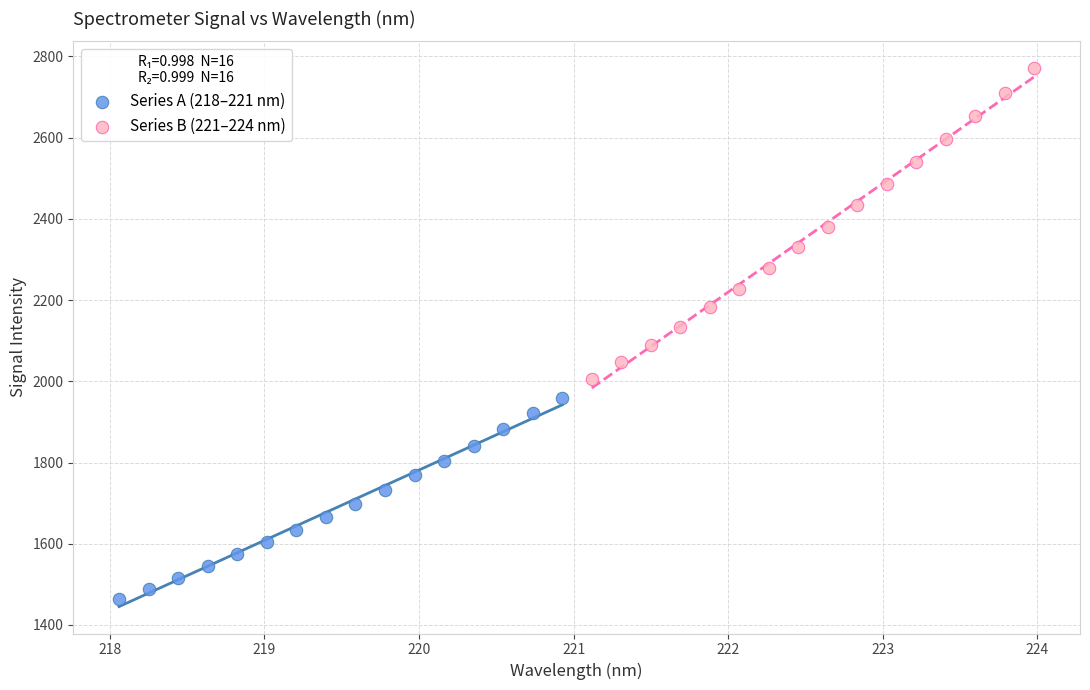

Which series contains the highest Y value?

Series B (221–224 nm)